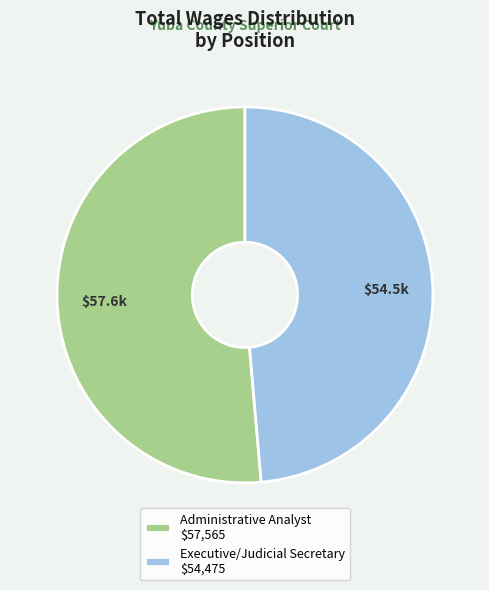

The Administrative Analyst $57,565 slice represents 51% of the pie. True or false?

True